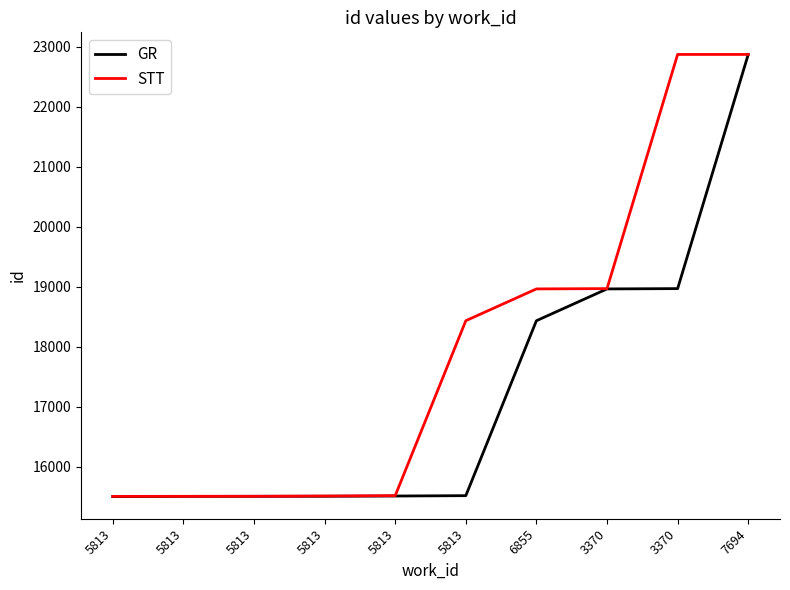

What is the sum of all STT values?

179675